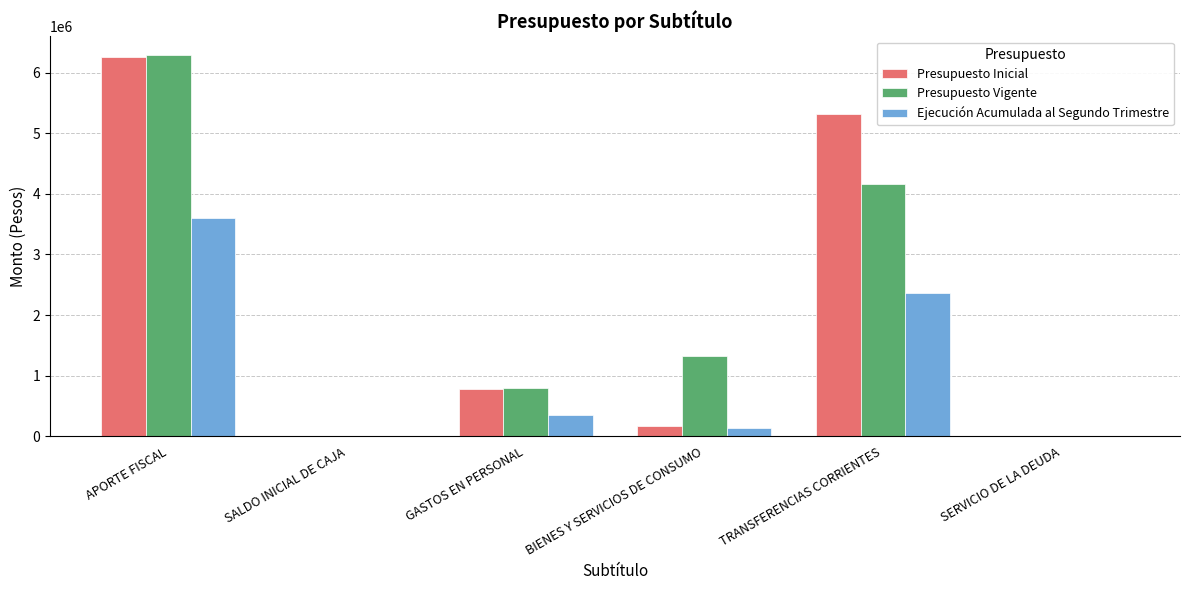

How many categories are shown in the chart?

6